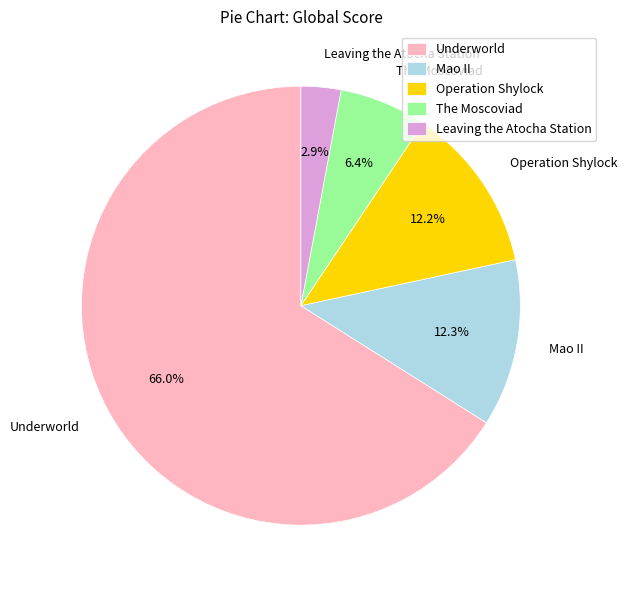

How much of the chart is everything except The Moscoviad?

93.6%